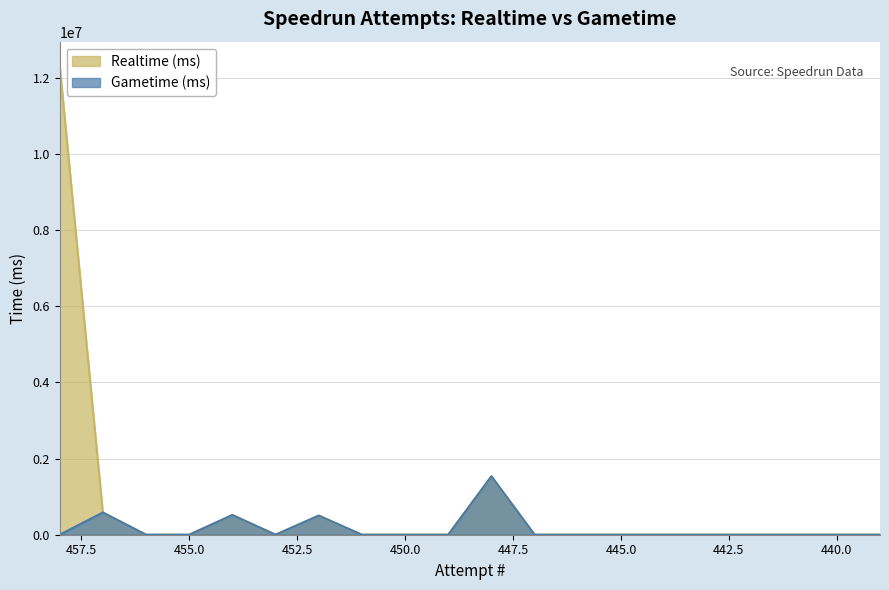

At 453, list the series in order from smallest to largest.

Realtime (ms), Gametime (ms)